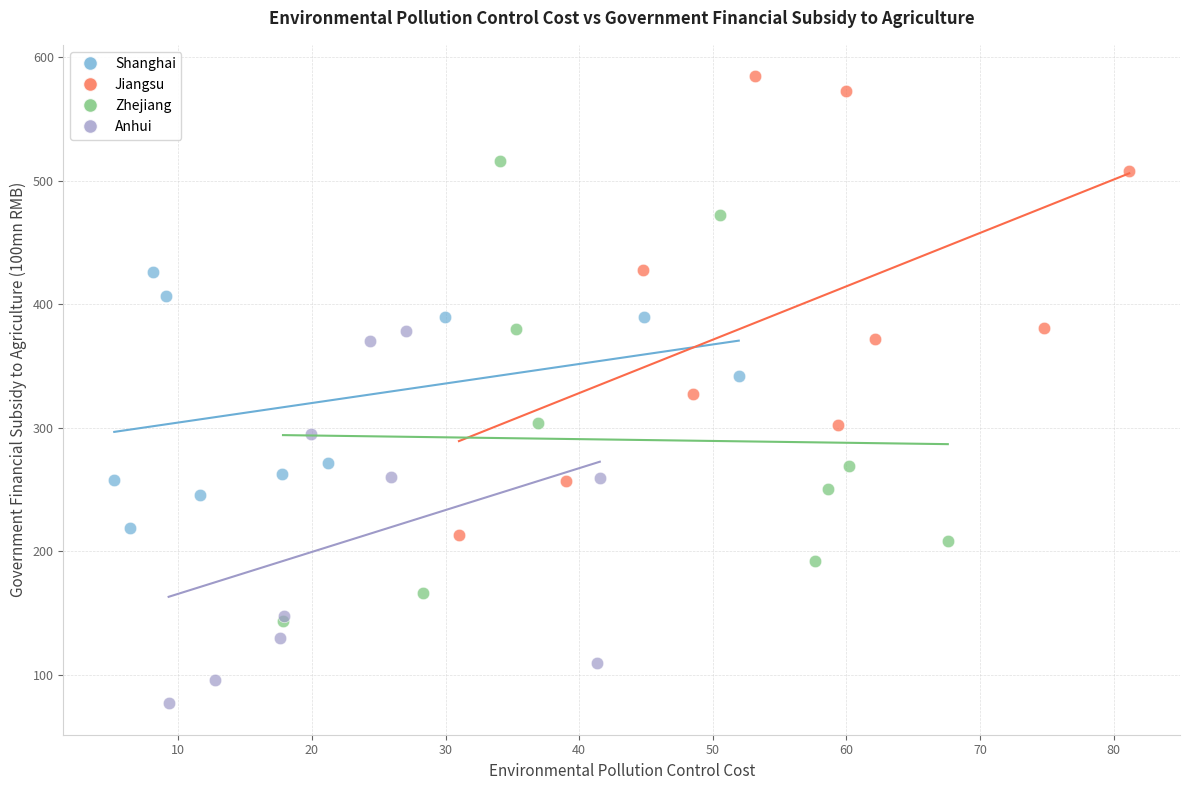

Which series contains the lowest Y value?

Anhui